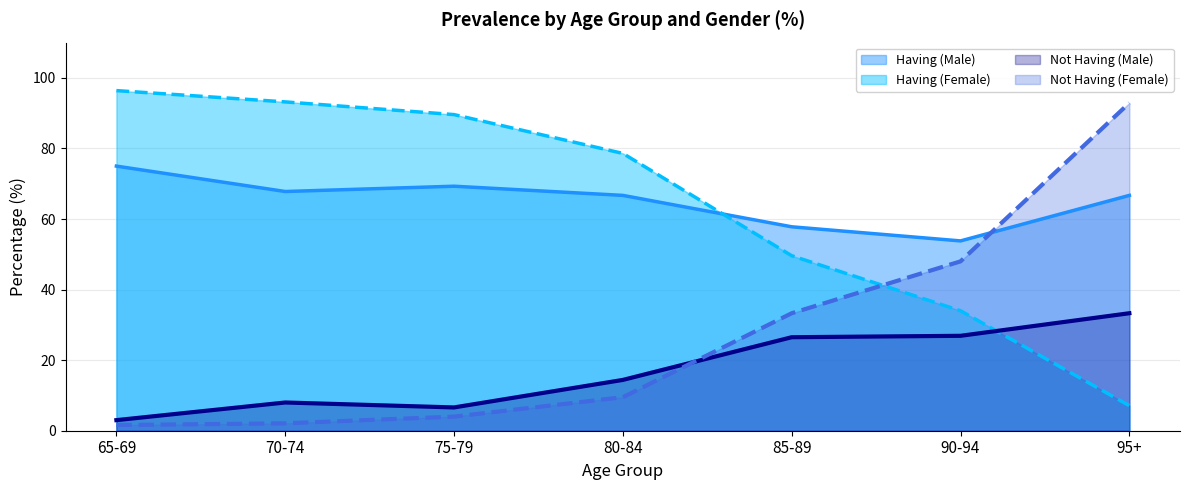

How many data points does each series have?

7